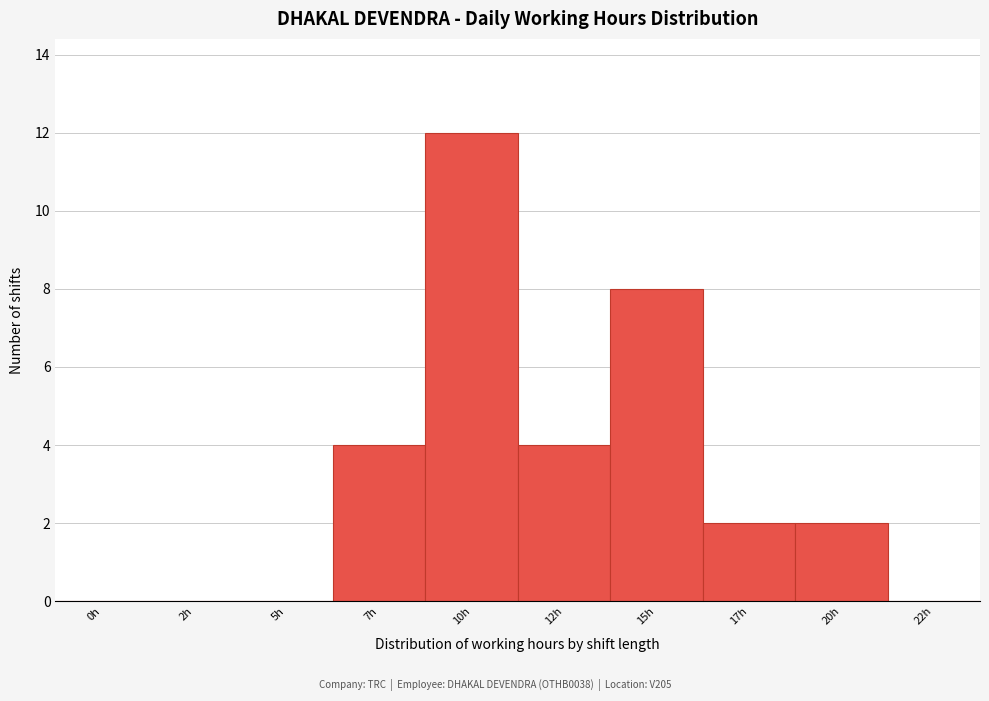

Reading left to right, extract all data points from this chart.

0h=0	2h=0	5h=0	7h=4	10h=12	12h=4	15h=8	17h=2	20h=2	22h=0